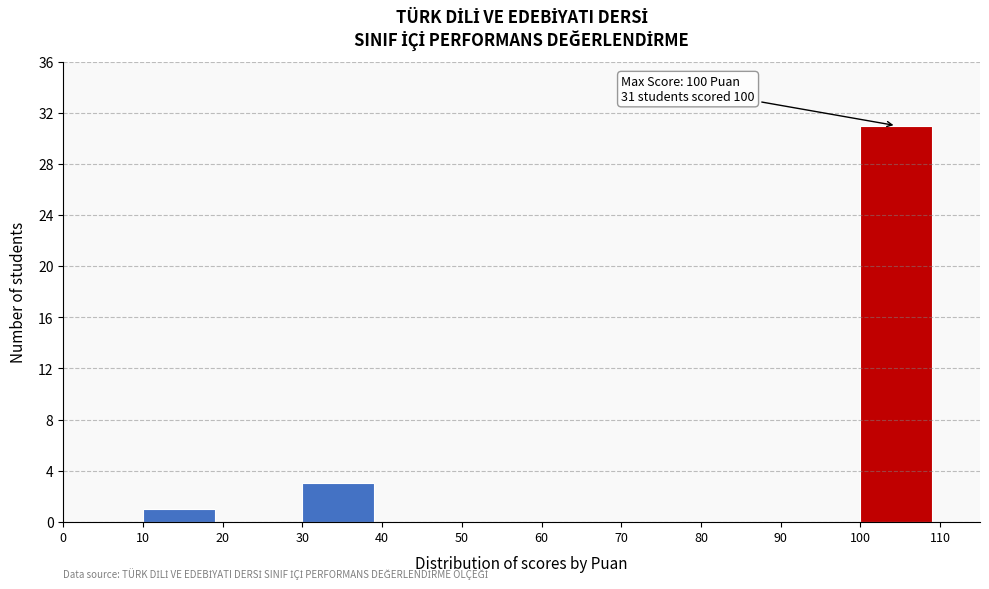

Which range on the x-axis has the tallest bar?

100 to 110